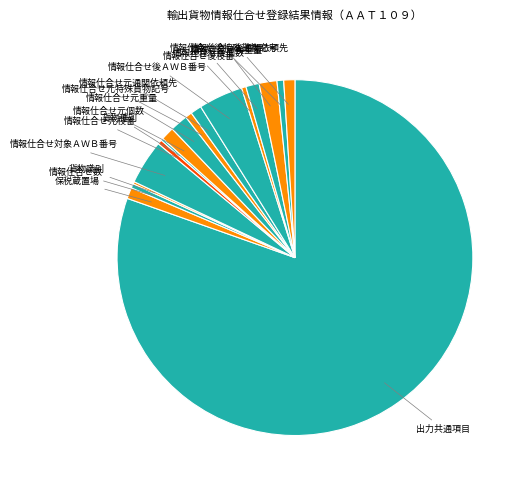

Combined, do 情報仕合せ後通関依頼先 and 情報仕合せ後枝番 account for over 50%?

No